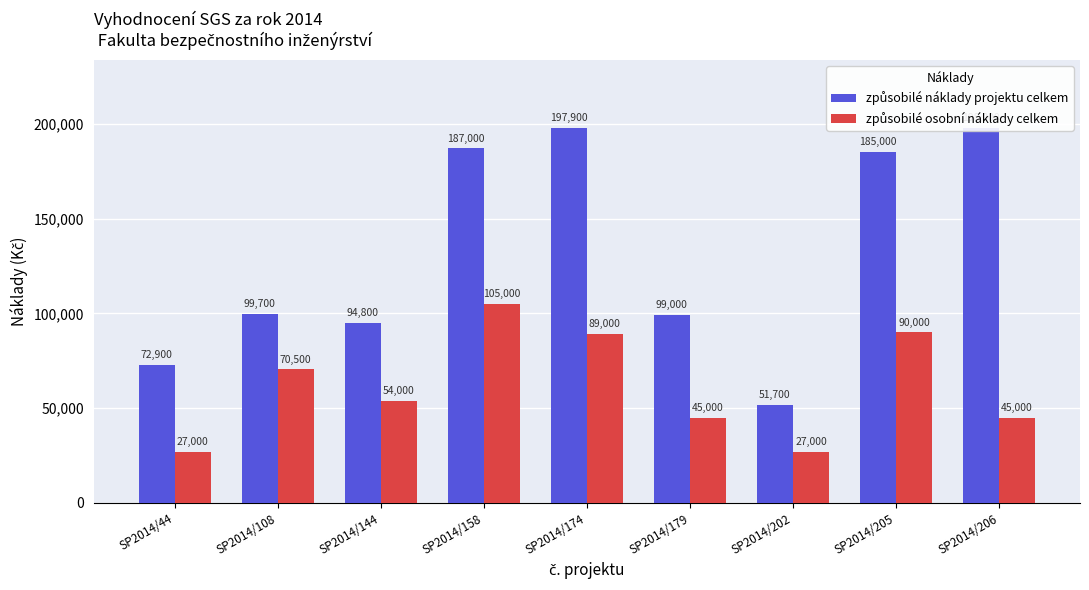

At which label is způsobilé osobní náklady celkem closest to 66000?

SP2014/108